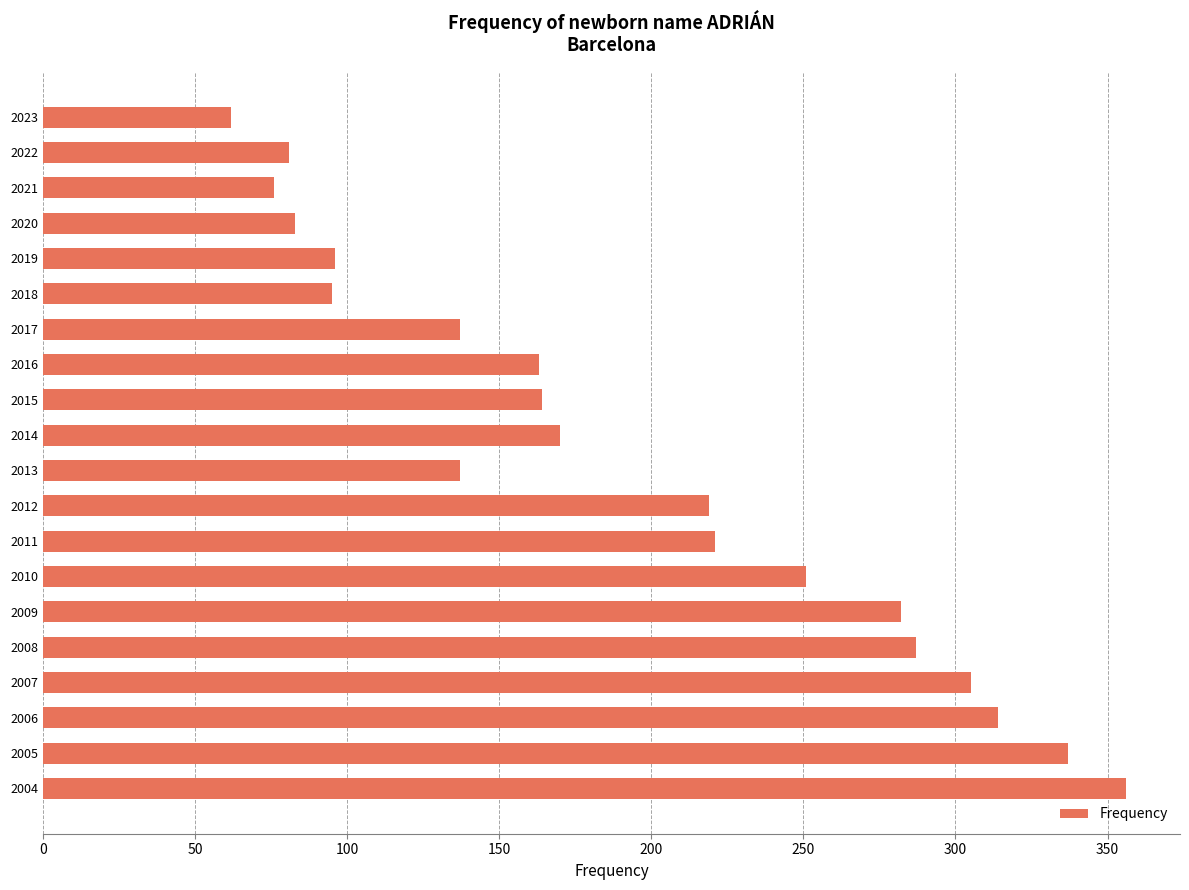

Which category has the highest value across all series?

2004